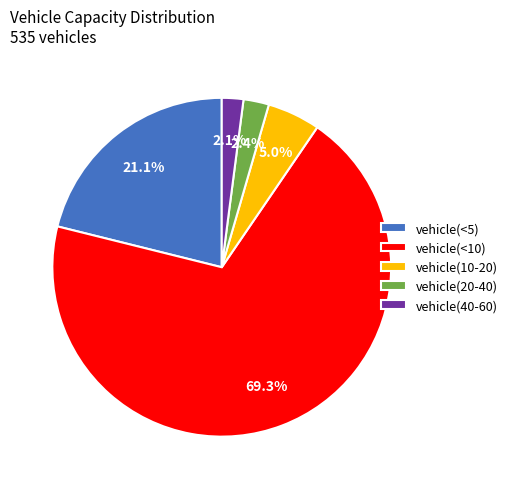

Count the number of slices in the pie.

5